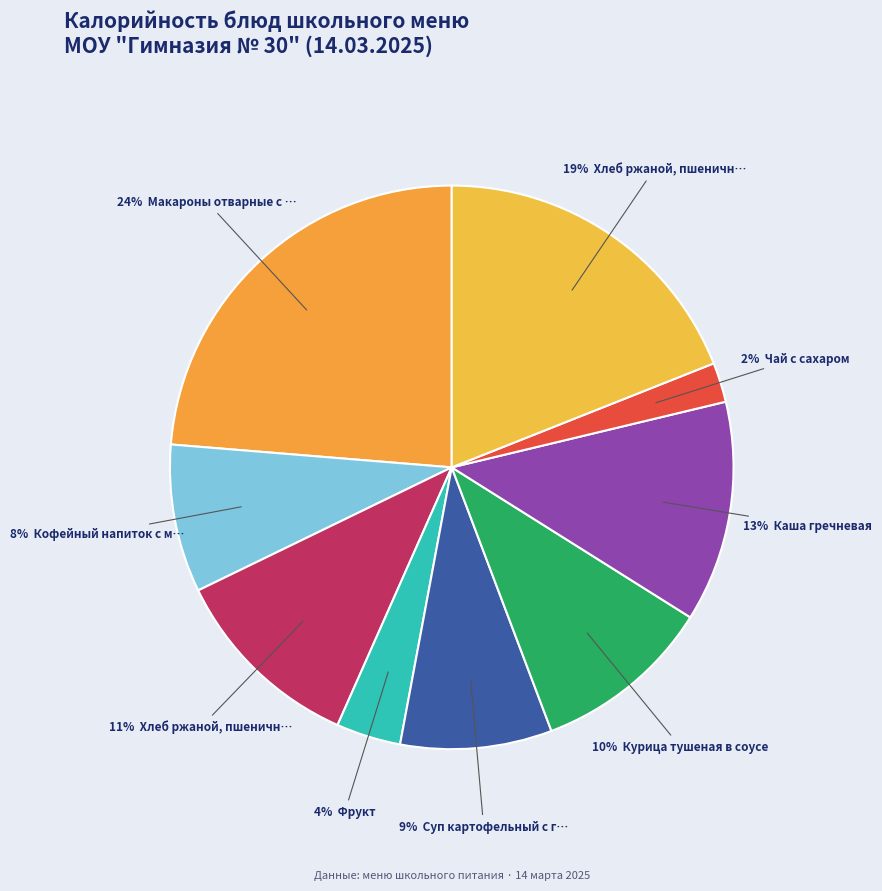

What is the smallest slice in the pie chart?

Чай с сахаром